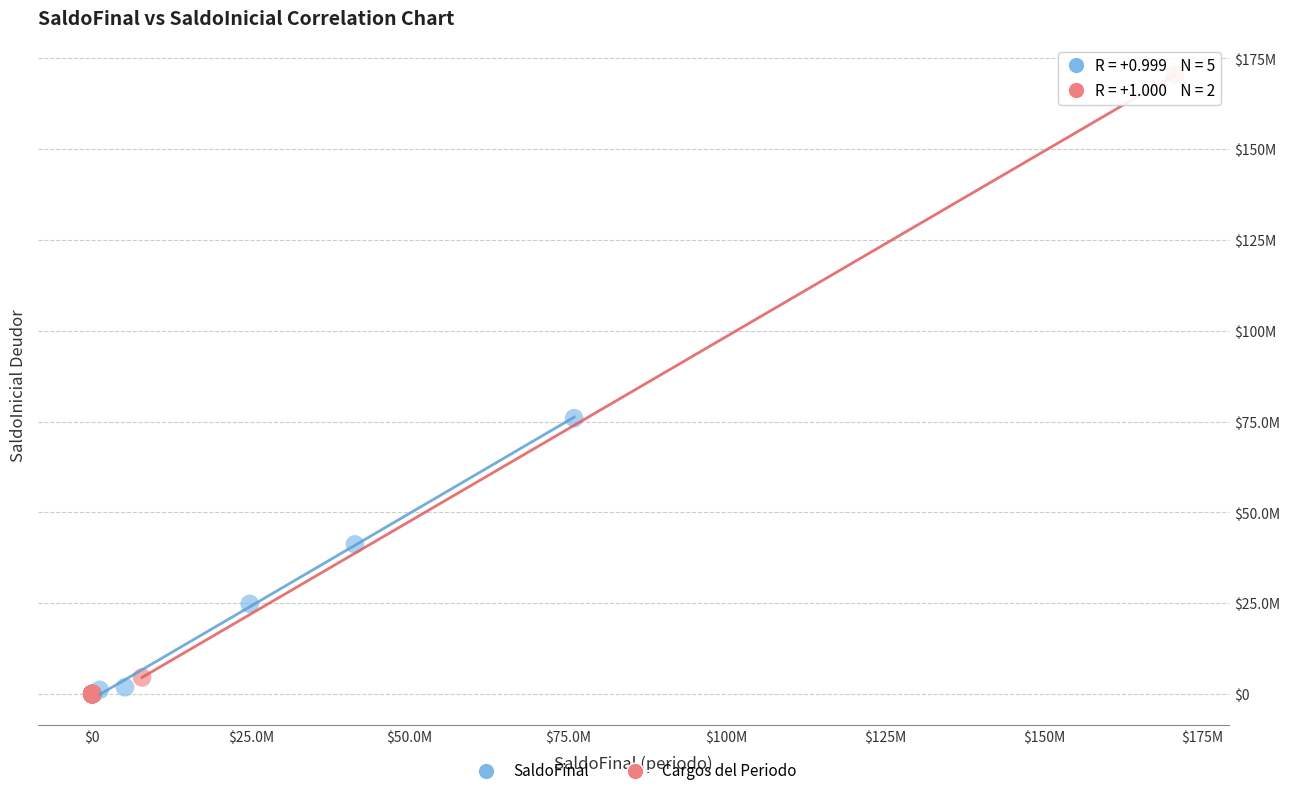

Which series has the widest spread of Y values?

Cargos del Periodo